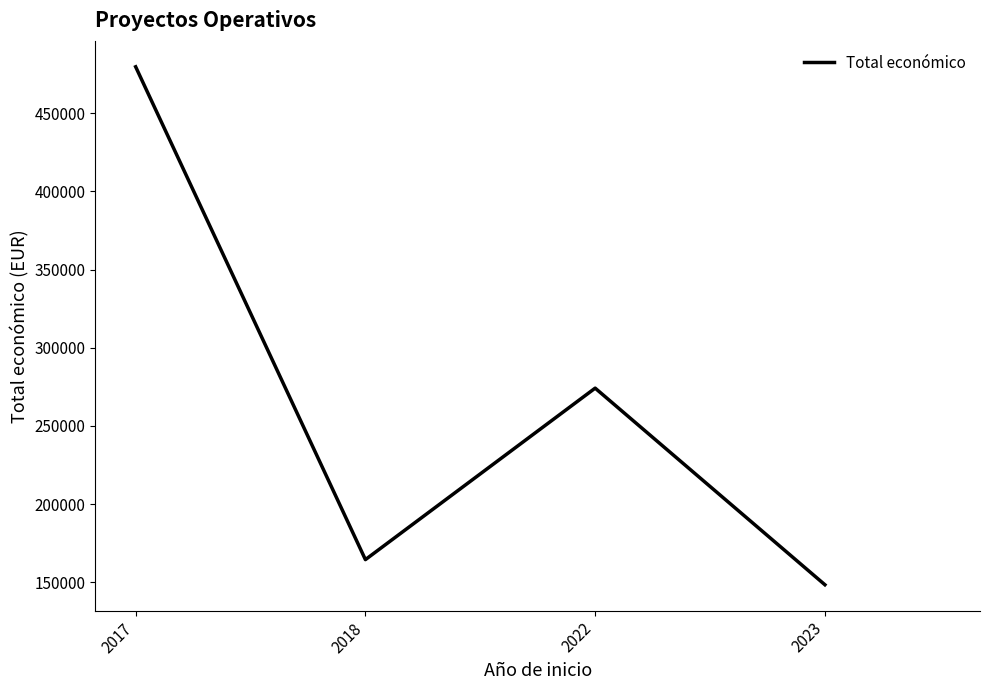

True or false: the data shows 479545 at 2017.

True